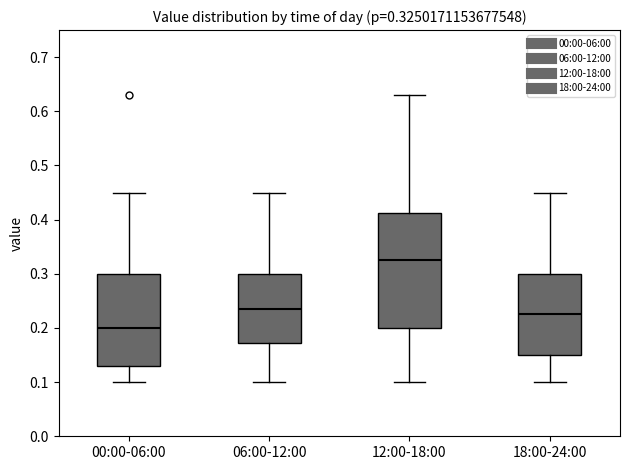

Which box's median line is the highest?

12:00-18:00